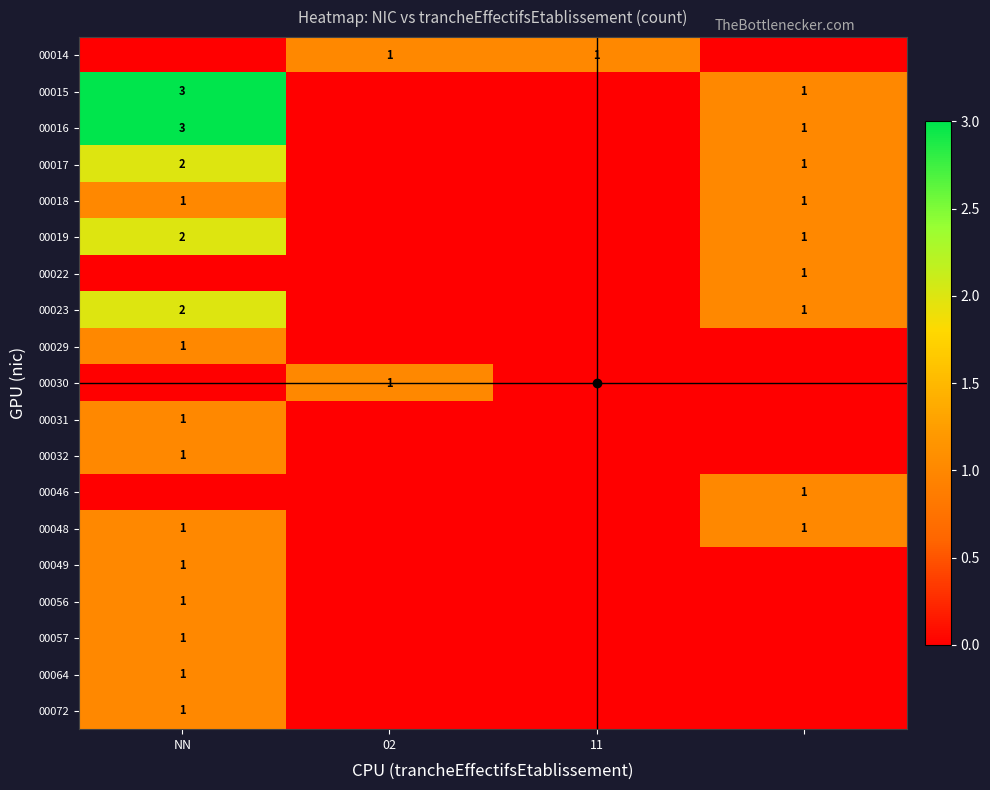

How many distinct data groups are displayed?

19